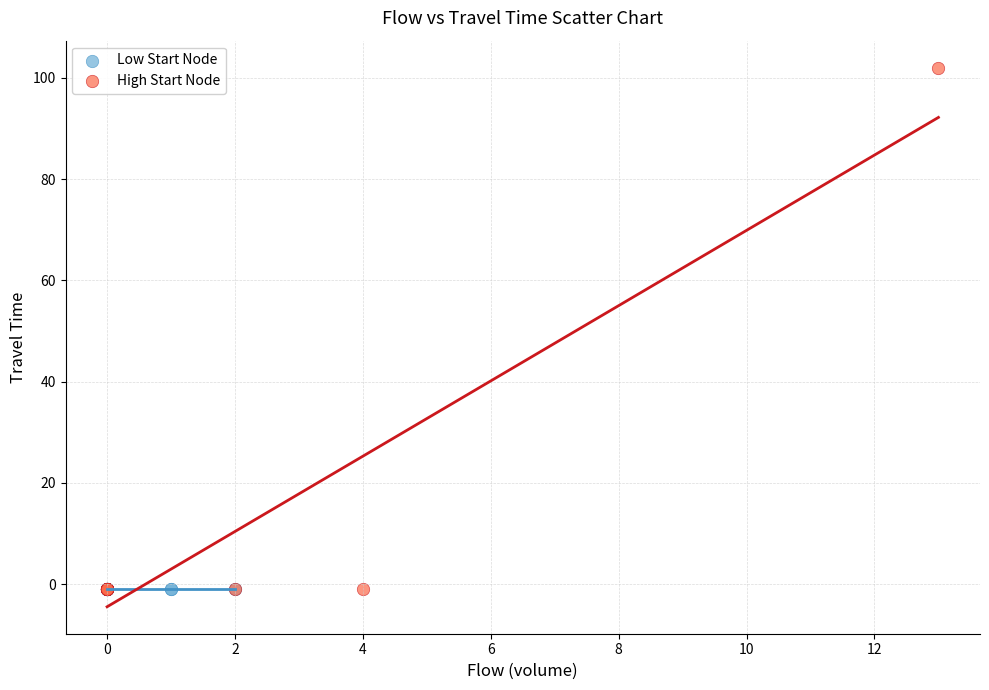

What are all the series names shown in the legend?

Low Start Node, High Start Node